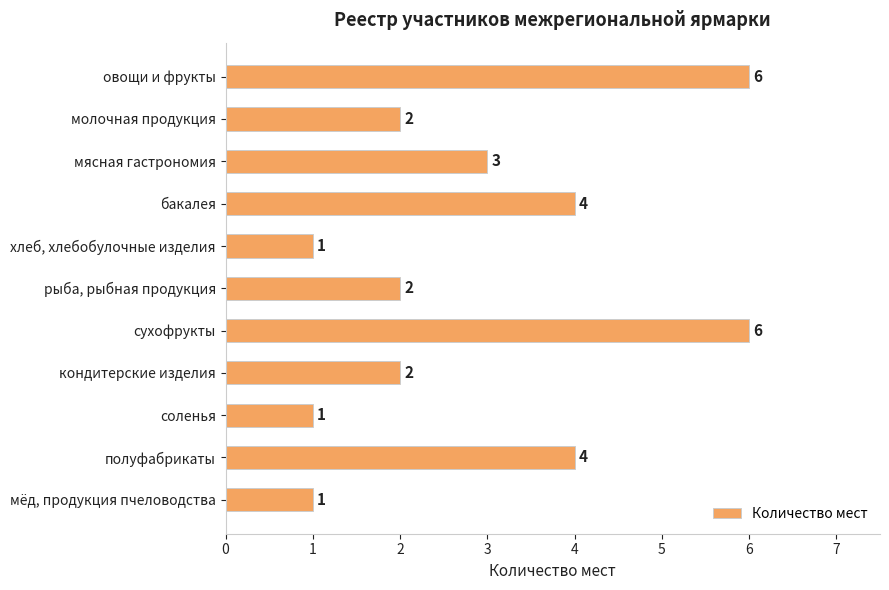

How many values are below 2?

3